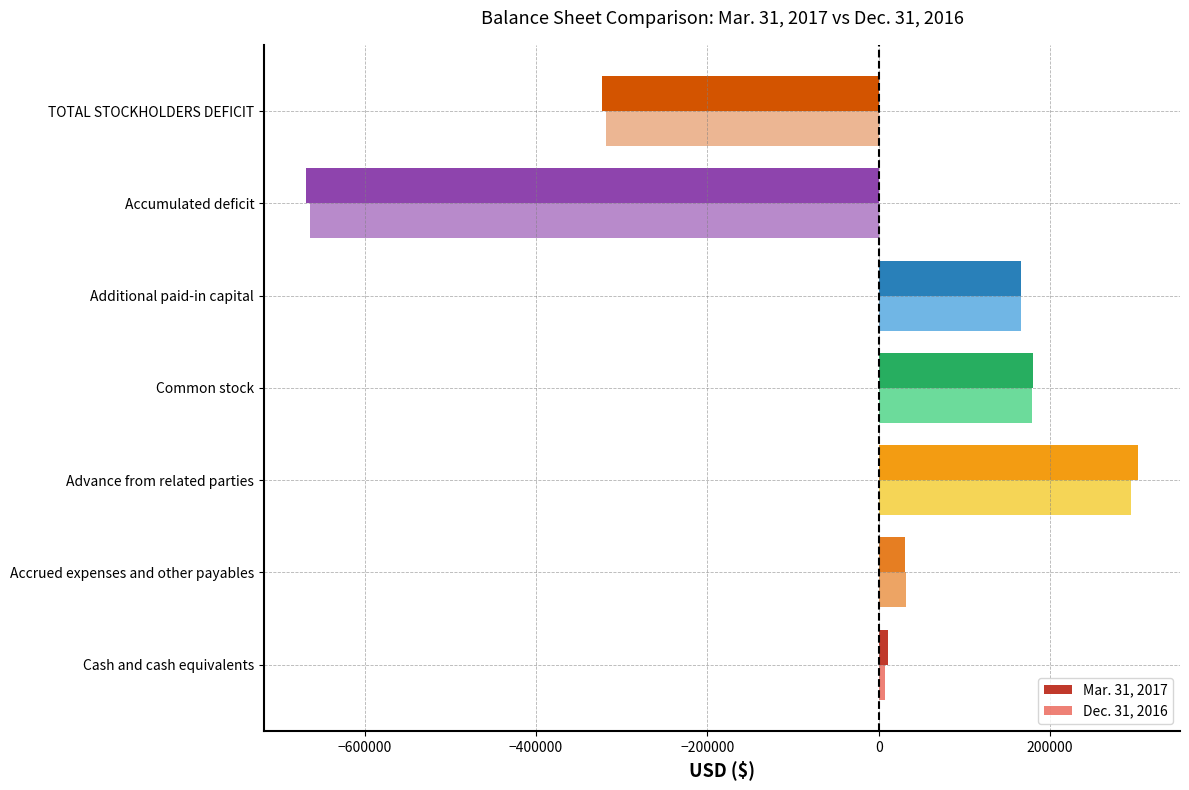

Count the number of categories in the chart.

7